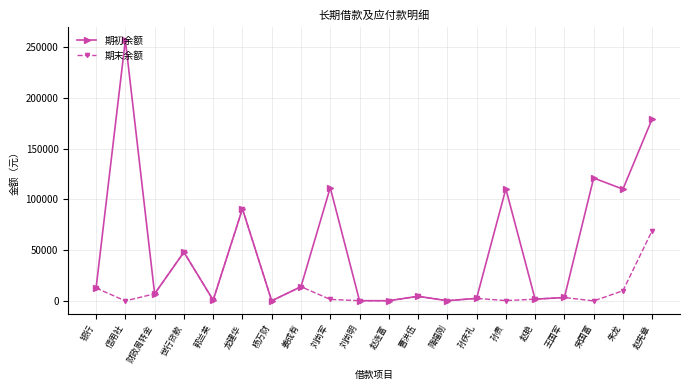

List the series in order of their overall mean, highest first.

期初余额, 期末余额